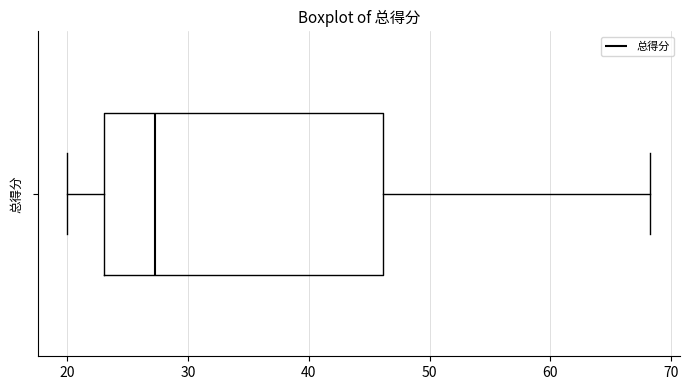

Transcribe this box plot: give where the median line is, the range the box spans, and where the two whiskers end, as read against the x-axis. The values are not printed on the chart, so give them approximately, as read against the axis.

median 27, box 23 to 46, whiskers 20 to 68